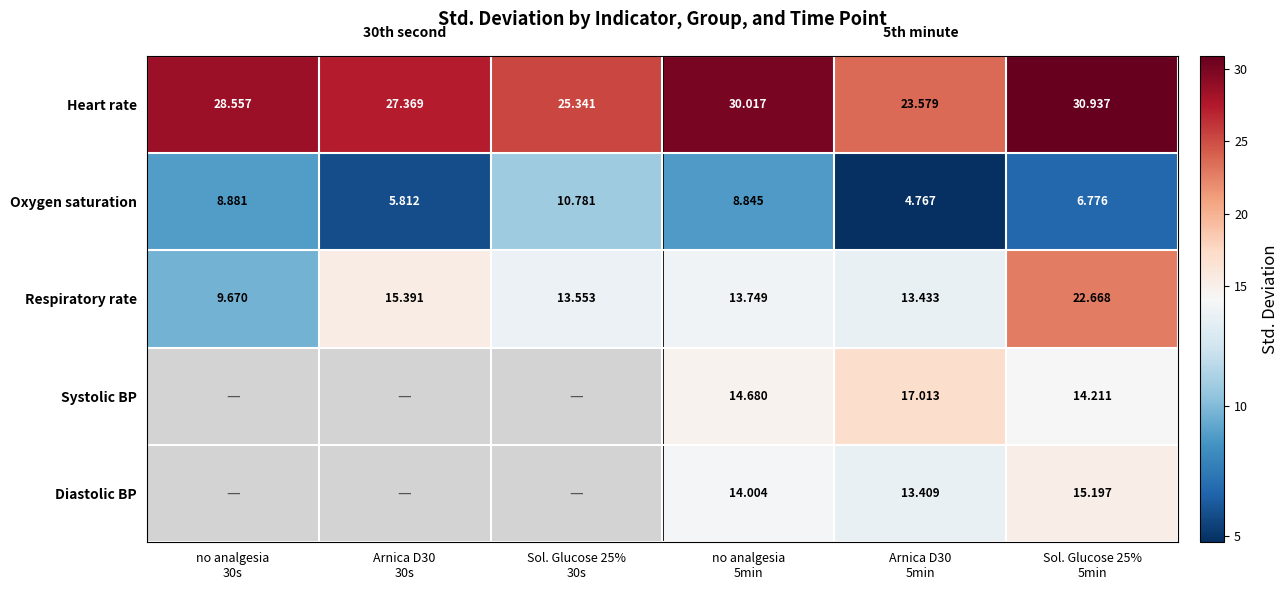

Where is Respiratory rate nearest to the value 16?

Arnica D30 30s